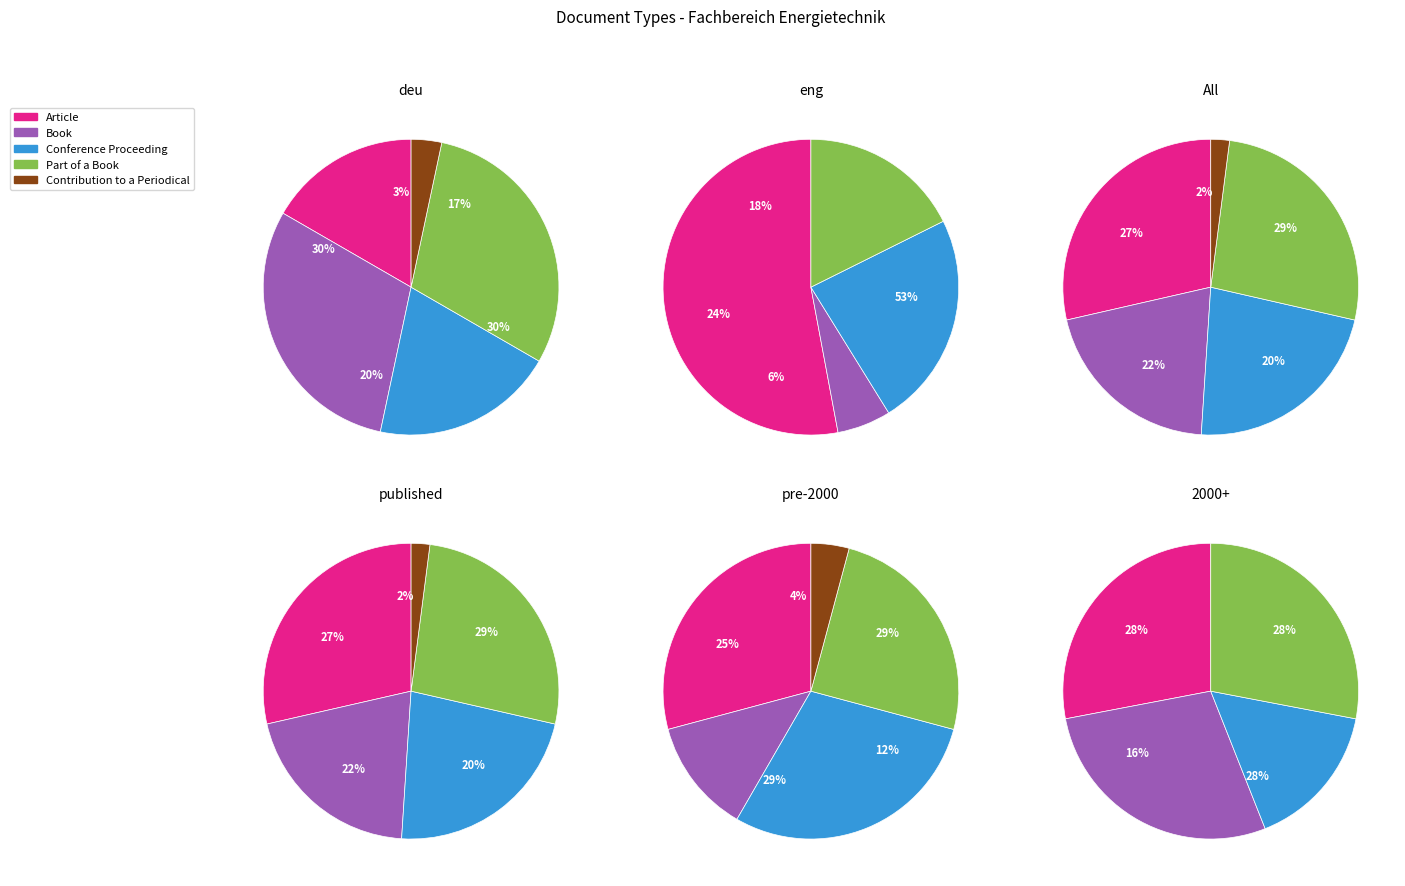

To the nearest percent, what is the average slice percentage?

20%